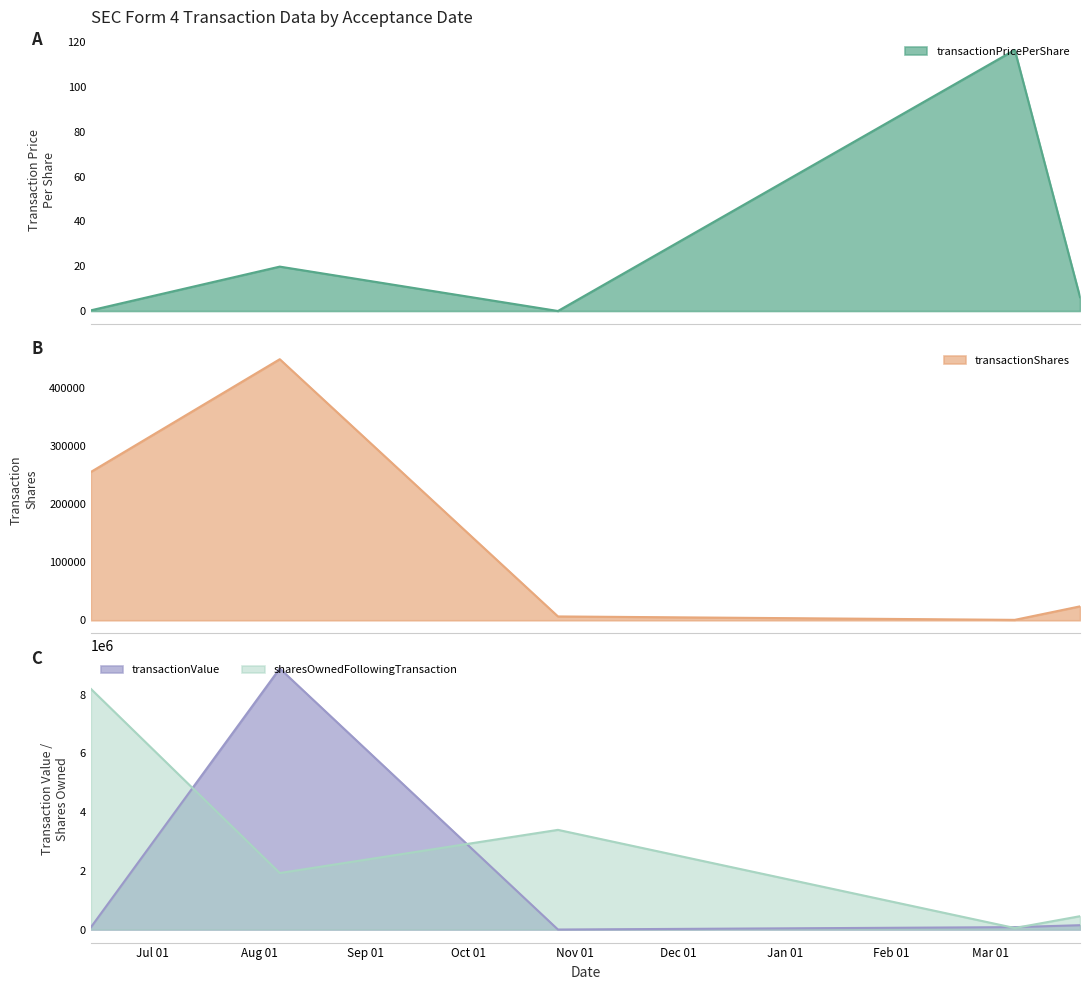

Which series changed the most between 2023-08-07 and 2024-03-27?

transactionValue